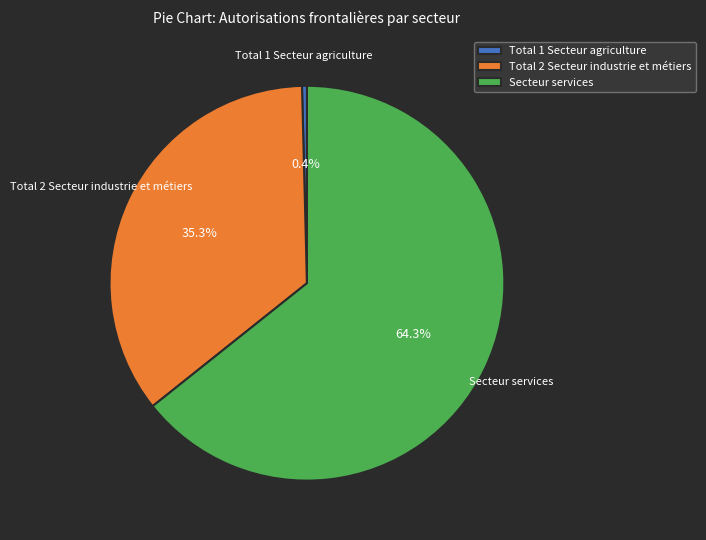

Approximately how many times larger is the value at Secteur services compared to Total 1 Secteur agriculture?

160.2